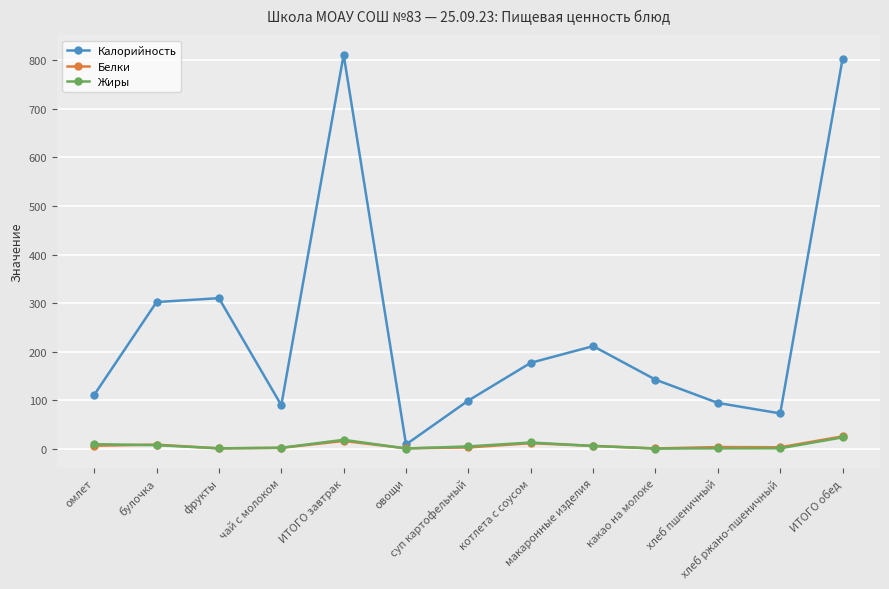

Which series has the largest range (max minus min)?

Калорийность